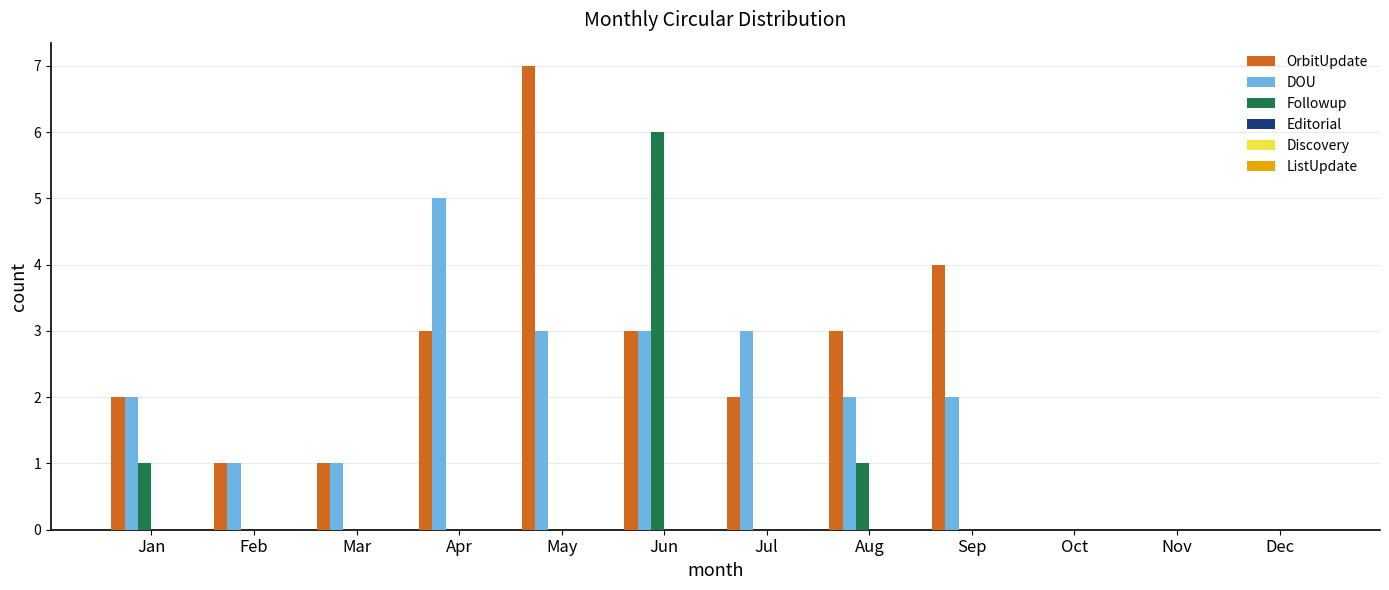

What value does the OrbitUpdate series have at Jun?

3